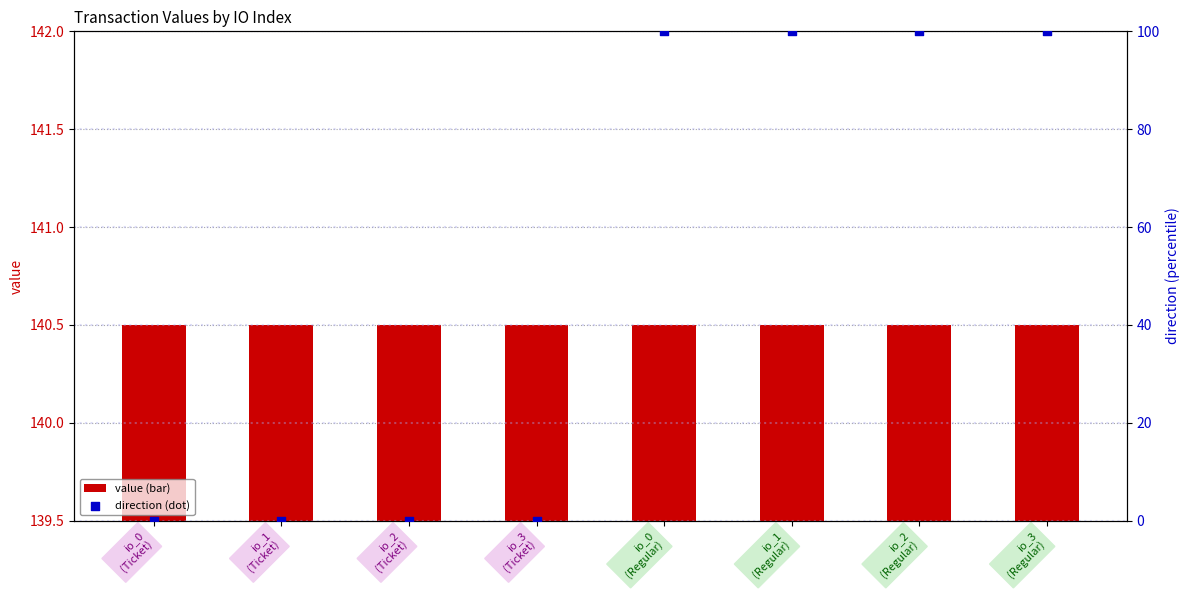

Which series contains the lowest Y value?

direction (scaled)